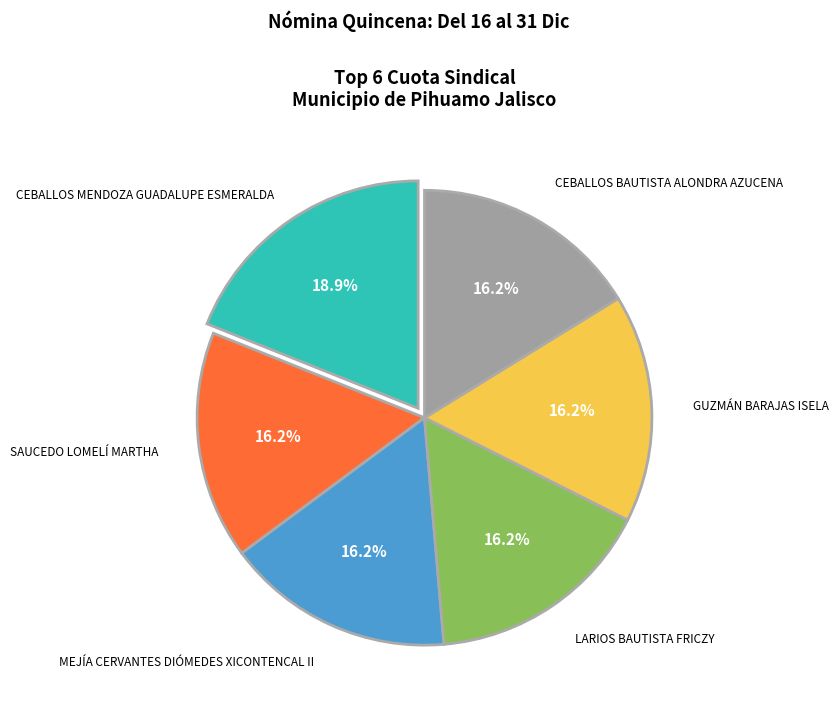

Does any single category account for the majority?

No